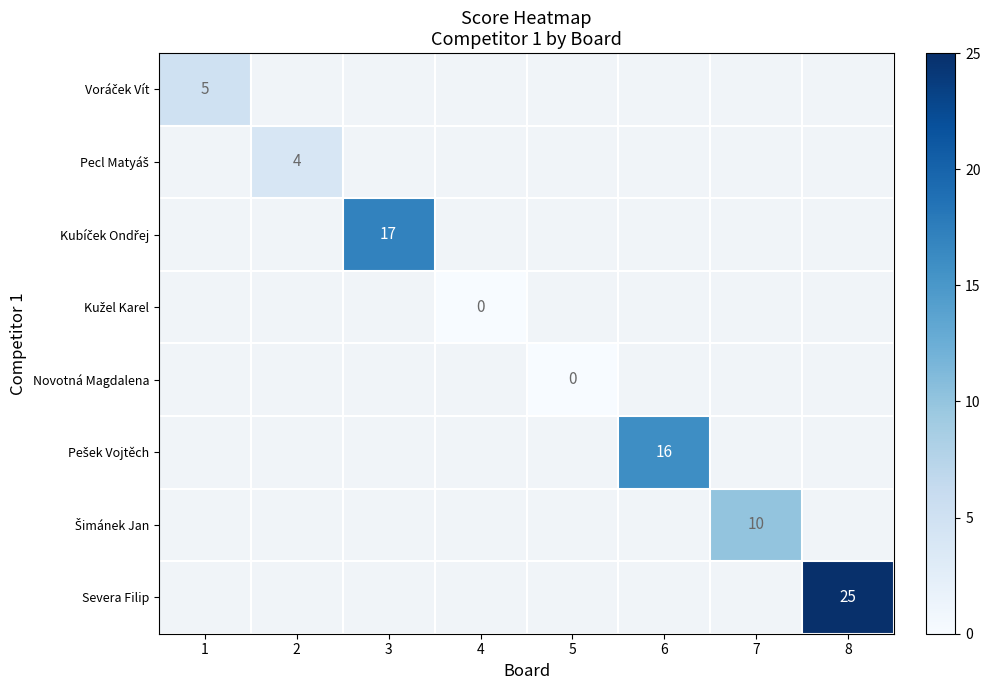

How many series are shown in this chart?

8